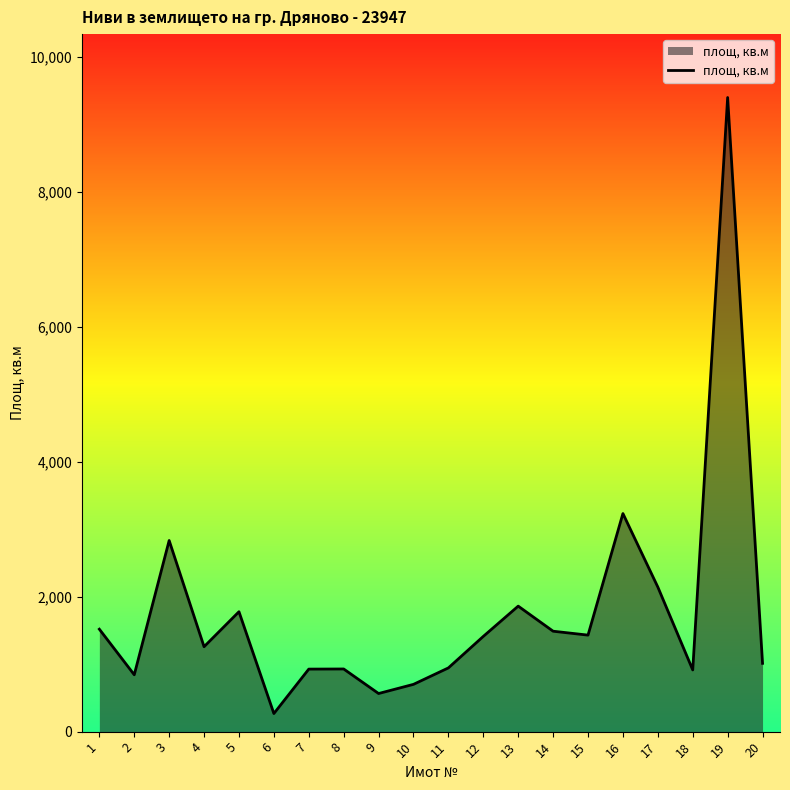

What is the difference between the maximum and minimum values?

9135